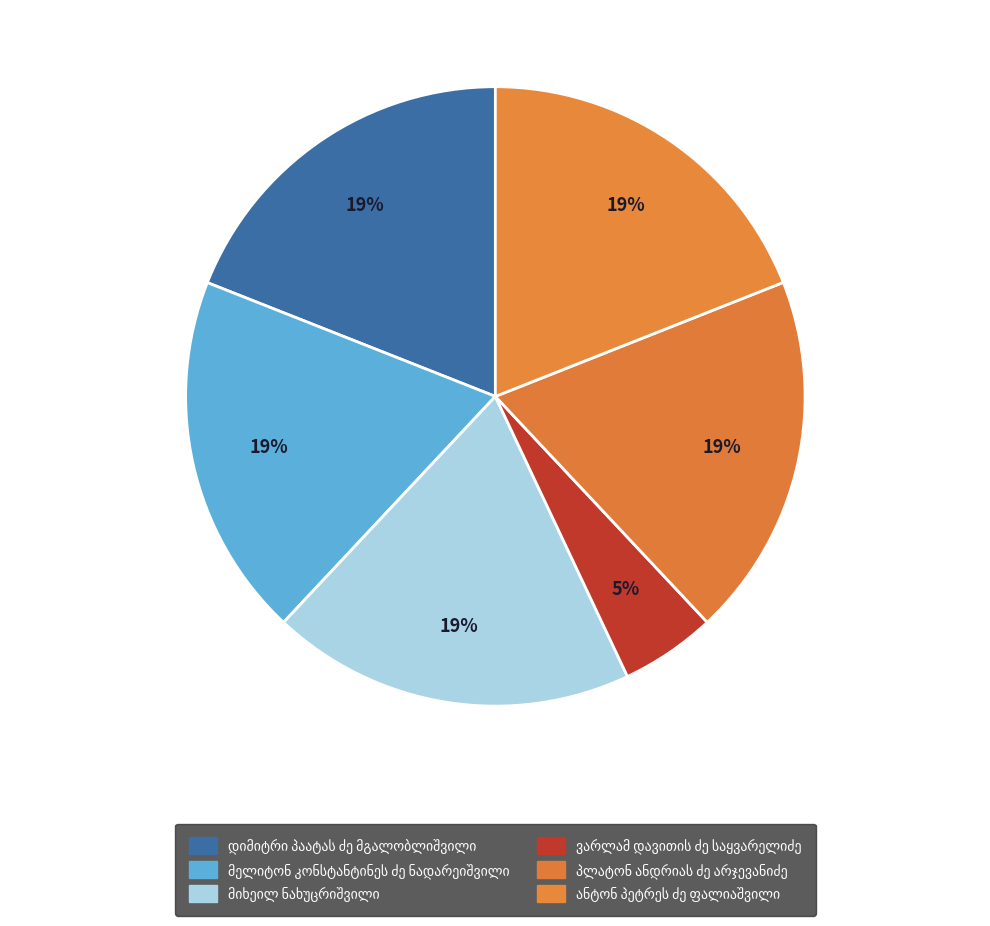

How many slices are in this pie chart?

6